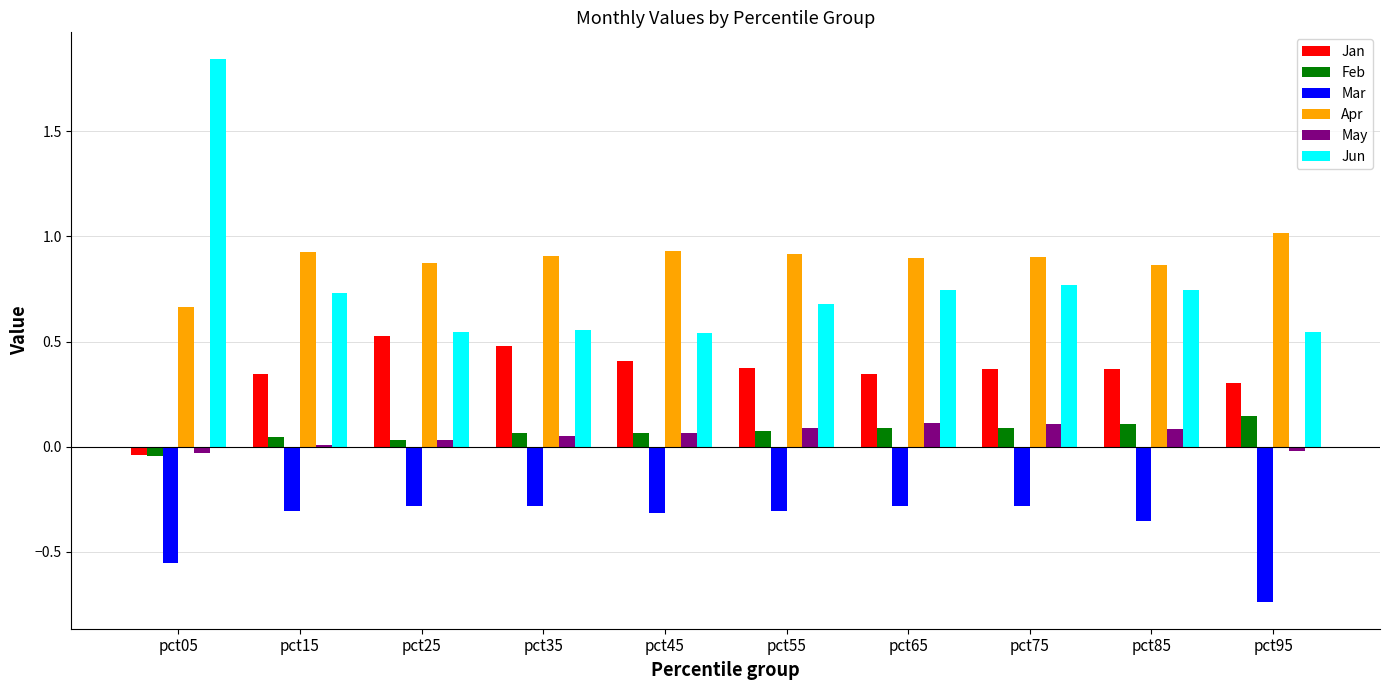

The value of Jan at pct15 is 0.3. True or false?

True